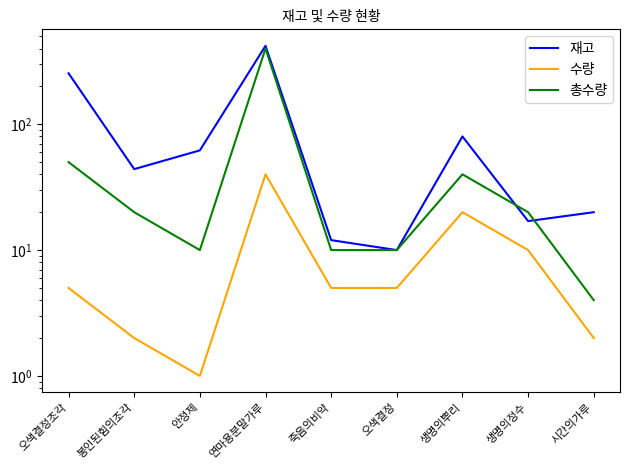

Is it true that 재고 equals 44 at 봉인된힘의조각?

True